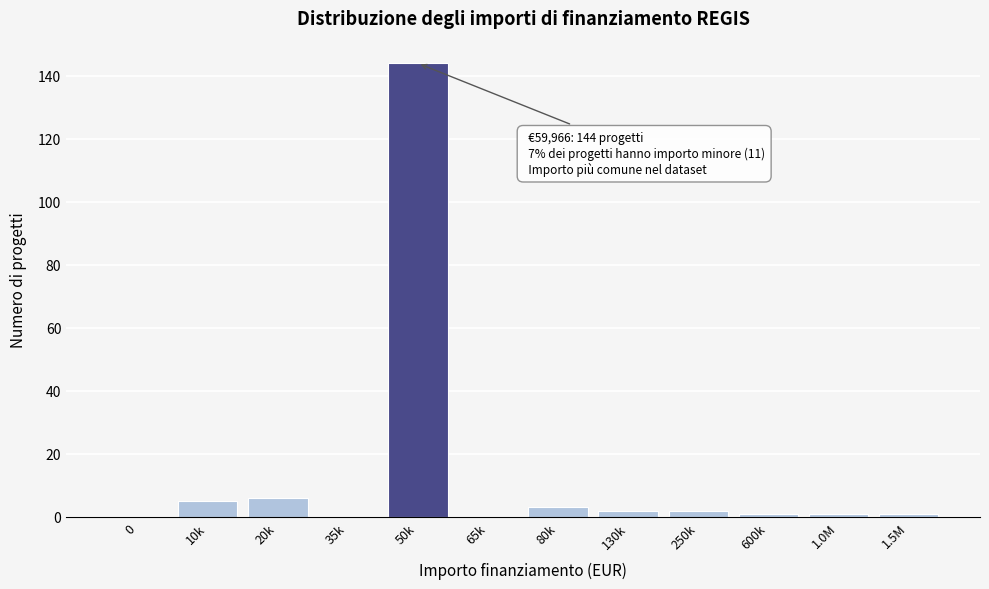

Reading left to right, extract all data points from this chart.

0=0	10k=5	20k=6	35k=0	50k=144	65k=0	80k=3	130k=2	250k=2	600k=1	1.0M=1	1.5M=1